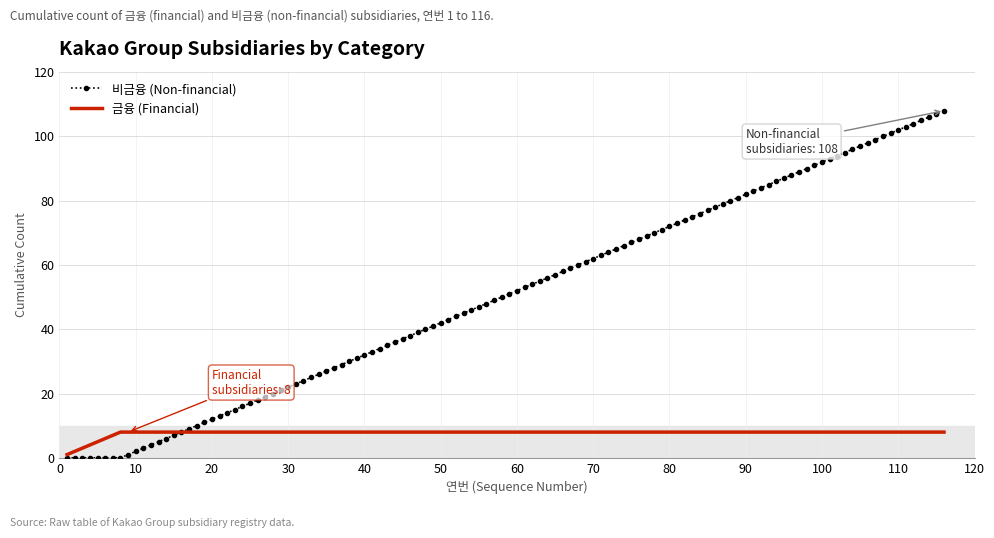

Which series has the widest spread of values?

비금융 (Non-financial)